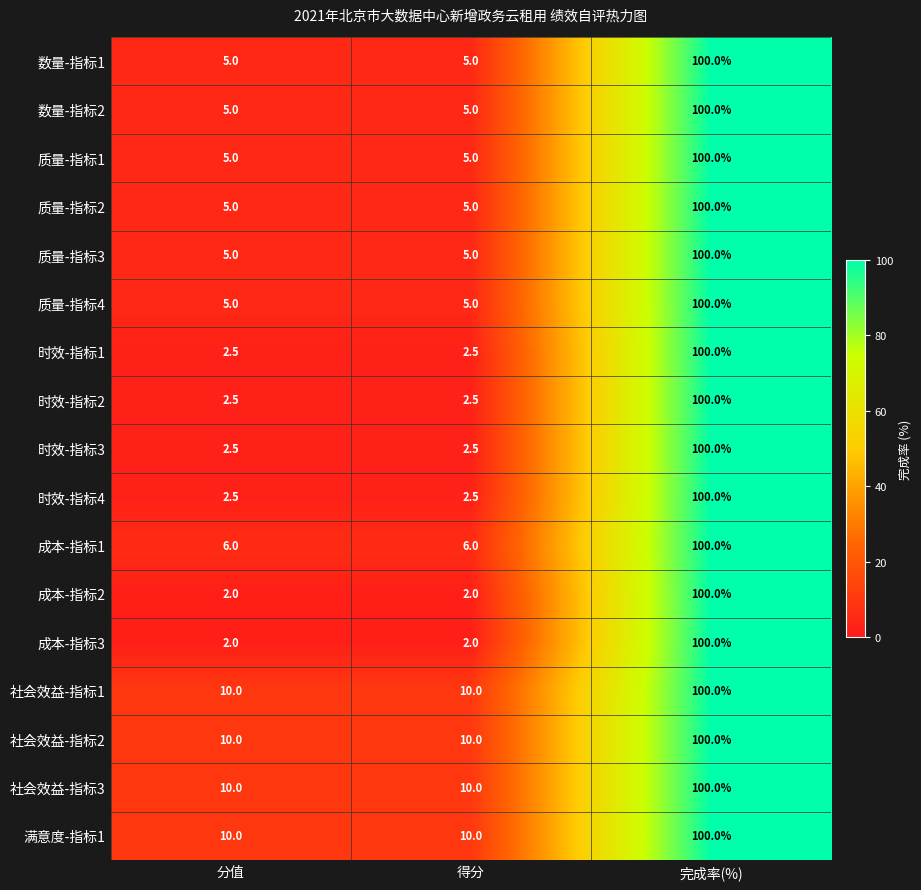

Is it true that 社会效益-指标2 equals 100.0 at 完成率(%)?

True